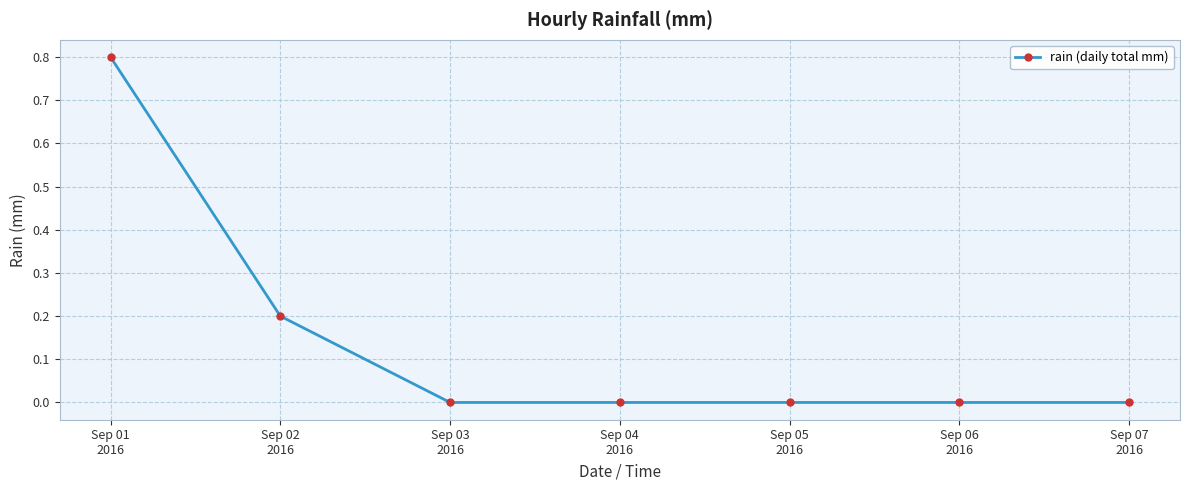

Reading left to right, list all the values displayed in this chart.

Sep 01
2016=0.8	Sep 02
2016=0.2	Sep 03
2016=0.0	Sep 04
2016=0.0	Sep 05
2016=0.0	Sep 06
2016=0.0	Sep 07
2016=0.0